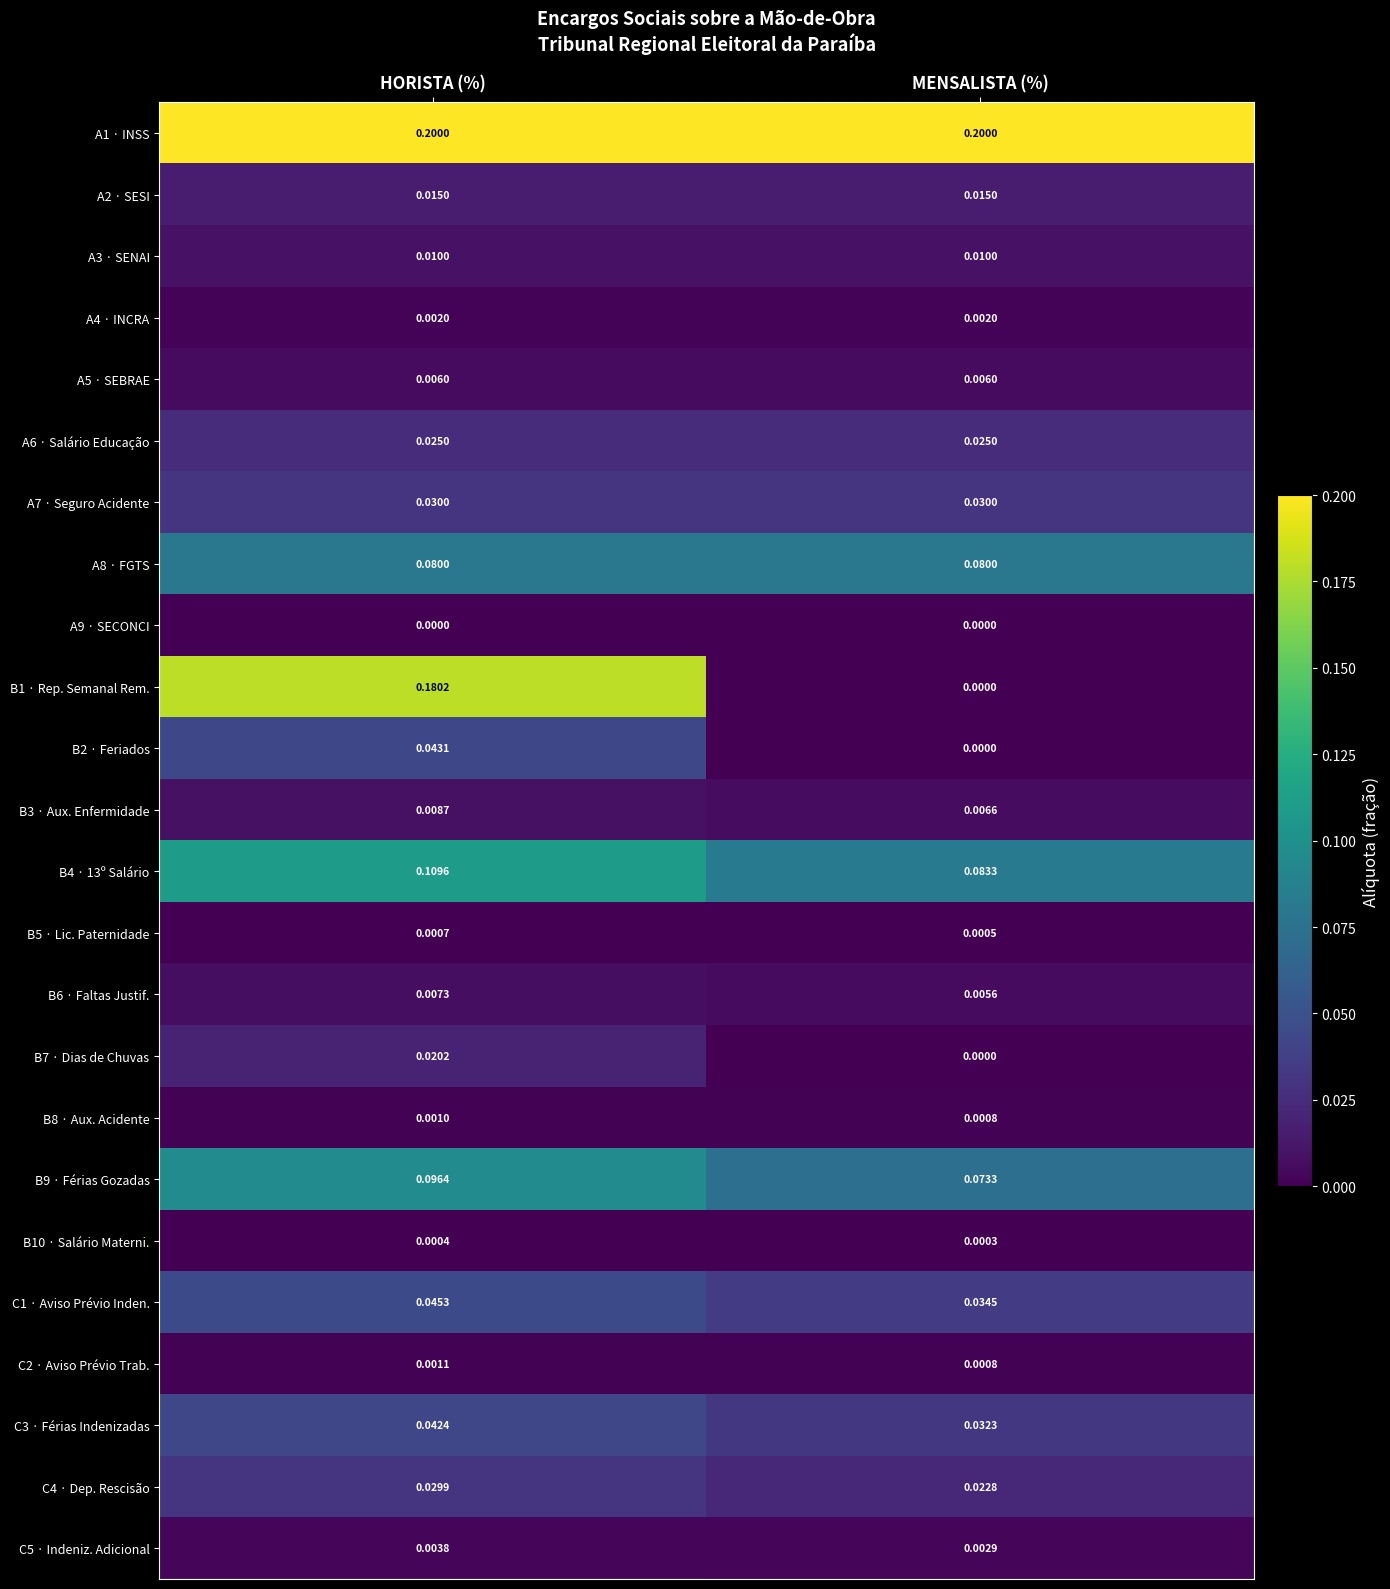

Which series has the widest spread of values?

B1 · Rep. Semanal Rem.